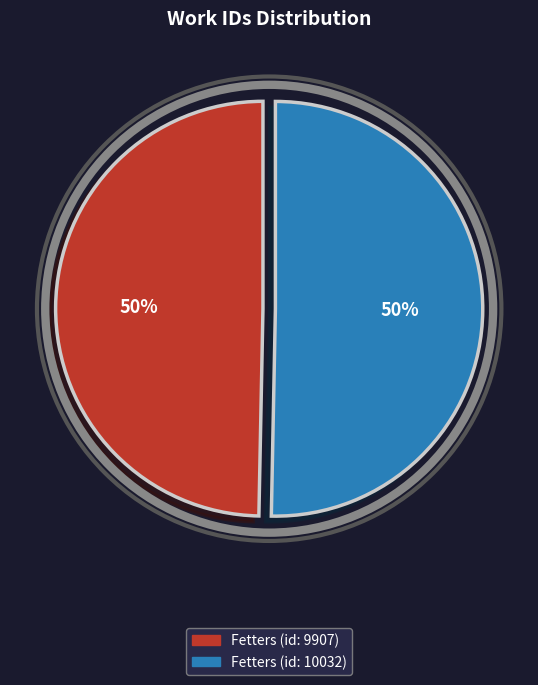

To the nearest percent, what portion does Fetters (id: 9907) represent?

50%